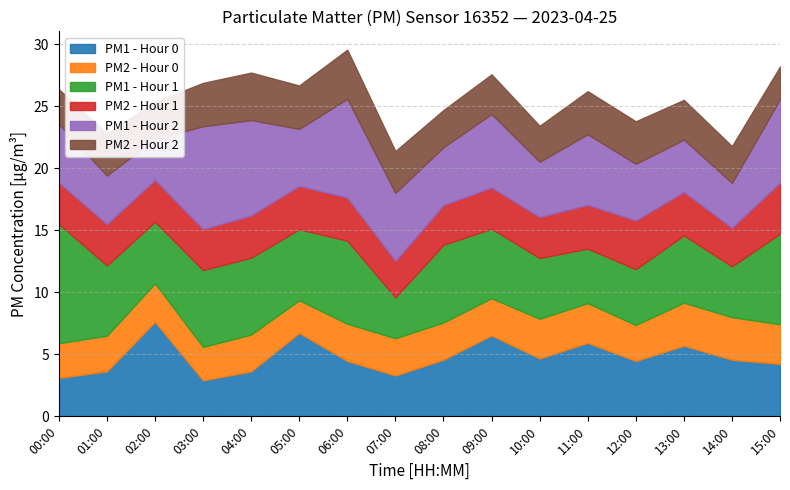

How many times do P2 and P2_h2 cross each other?

4